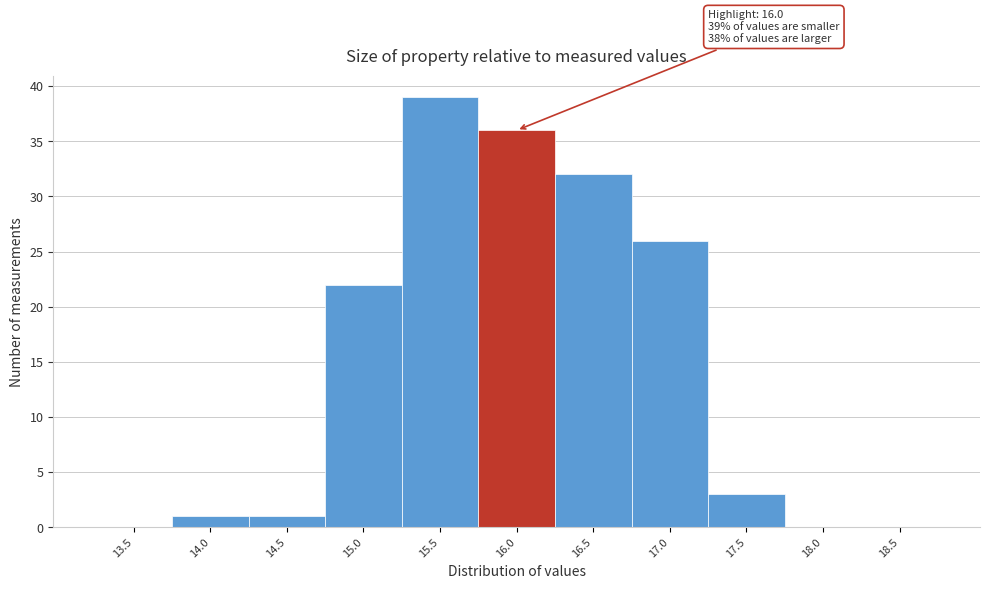

Reading left to right, what are all the values shown in this chart?

13.5=0	14.0=1	14.5=1	15.0=22	15.5=39	16.0=36	16.5=32	17.0=26	17.5=3	18.0=0	18.5=0